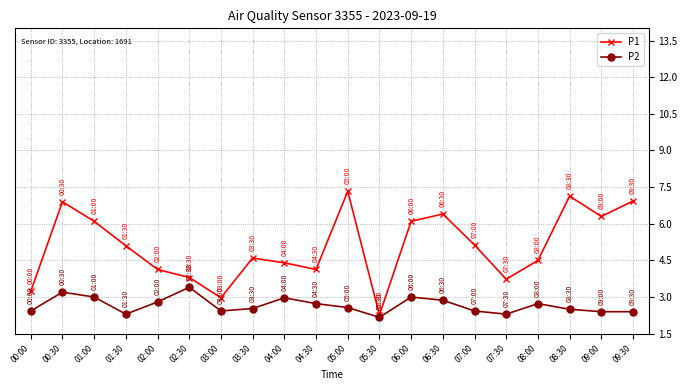

What is the value of the P2 point at the 15th from the left?

2.4